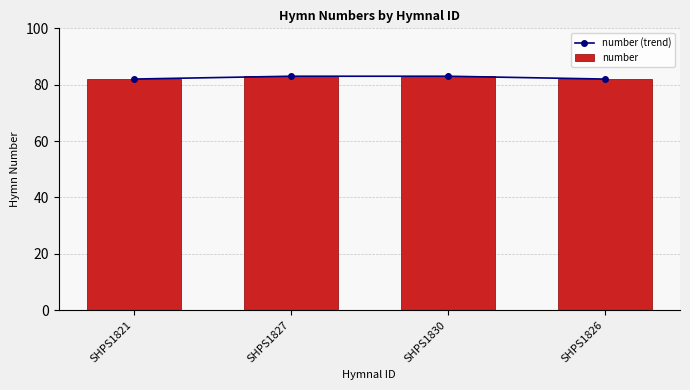

List the labels in order of number (trend) value, smallest first.

SHPS1821, SHPS1826, SHPS1827, SHPS1830